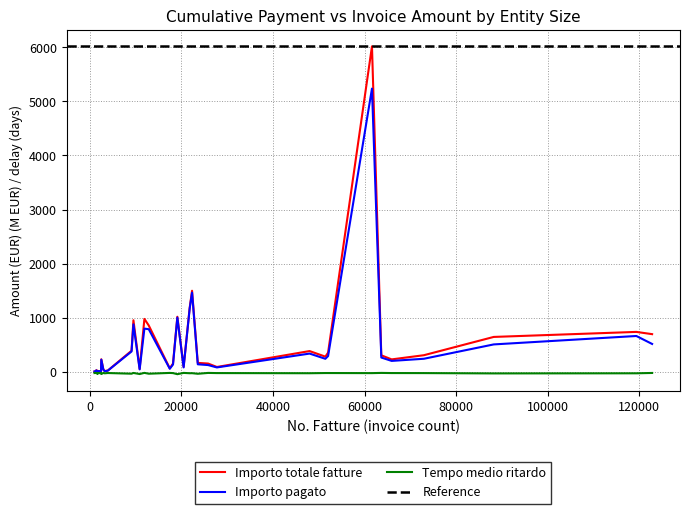

The Importo pagato series shows 54.4 at 10883. True or false?

False